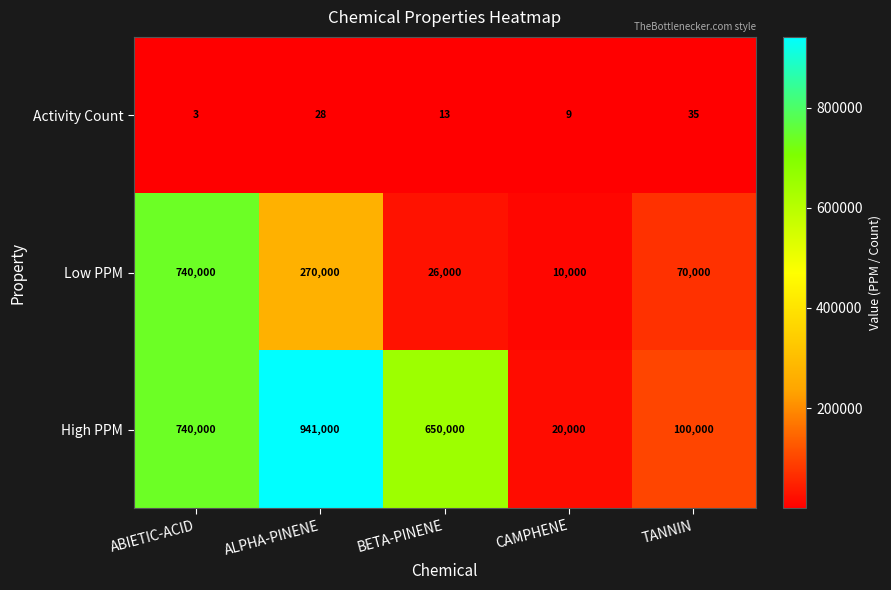

Which series has the largest total across all categories?

High PPM